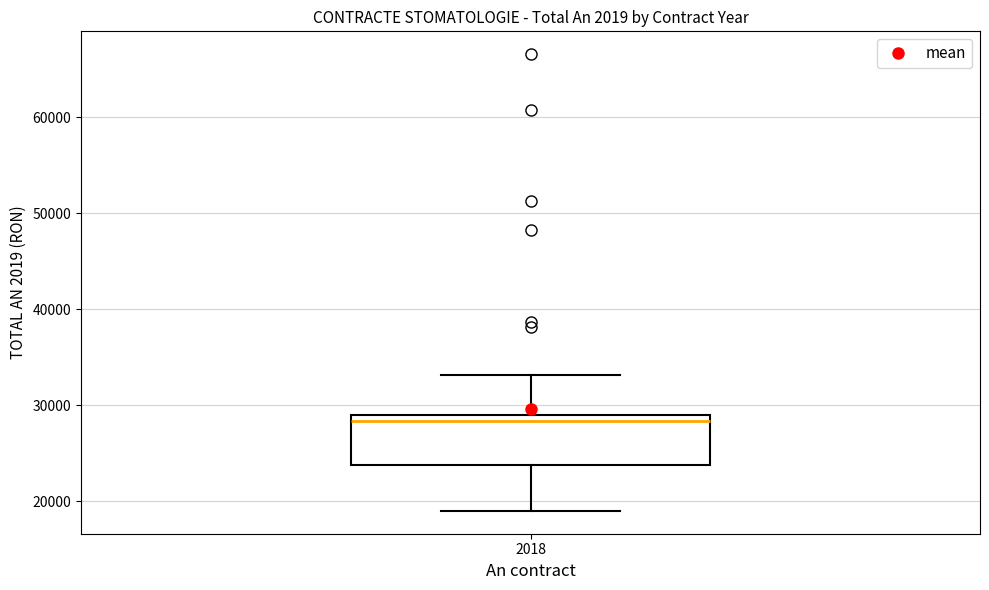

Transcribe this box plot: give where the median line is, the range the box spans, and where the two whiskers end, as read against the y-axis. The values are not printed on the chart, so give them approximately, as read against the axis.

median 28000, box 24000 to 29000, whiskers 19000 to 33000